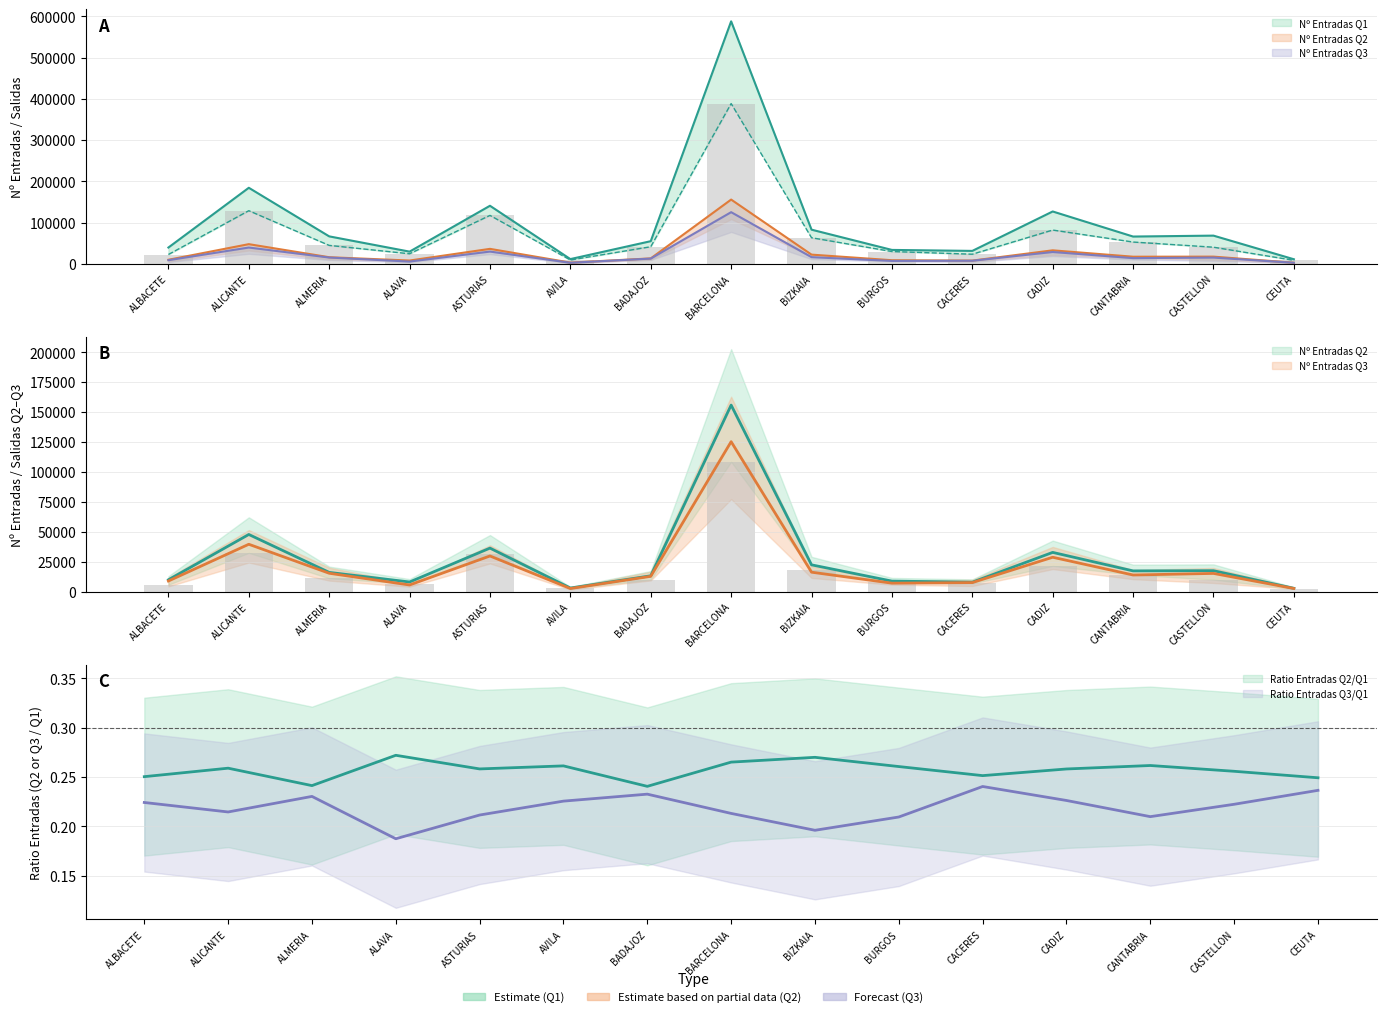

Reading left to right, transcribe all the data shown in this chart.

Nº Entradas Q1: 39581	184411	66638	29640	140822	11536	54970	587891	82889	33781	31401	126990	66203	68427	11151
Nº Salidas Q1: 22664	128852	44744	24452	117459	9333	41494	388523	63317	29872	23381	81933	52876	40360	8611
Nº Entradas Q2: 9909	47750	16078	8062	36358	3014	13222	155842	22375	8803	7894	32781	17322	17503	2779
Nº Salidas Q2: 5749	32398	11156	6688	31305	2671	10055	108465	18002	7895	6807	21480	14095	10038	2281
Nº Entradas Q3: 8873	39568	15349	5555	29779	2602	12787	125280	16246	7076	7548	28726	13891	15215	2637
Nº Salidas Q3: 22664	128852	44744	24452	117459	9333	41494	388523	63317	29872	23381	81933	52876	40360	8611